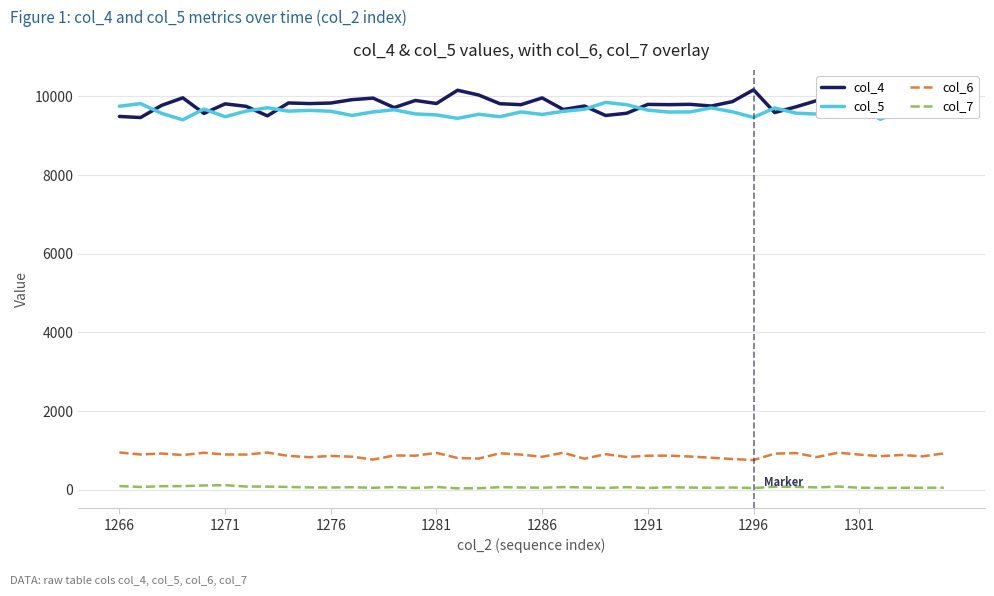

Does the chart display data point markers on the line(s)?

No